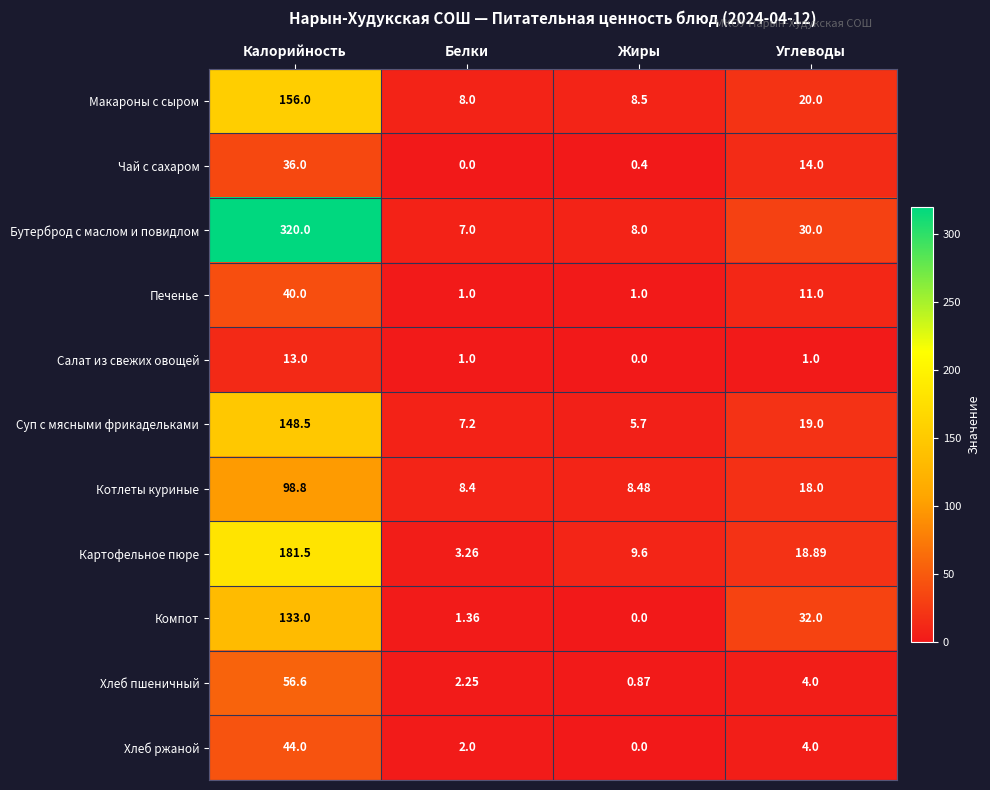

Which label corresponds to the largest value in the chart?

Калорийность